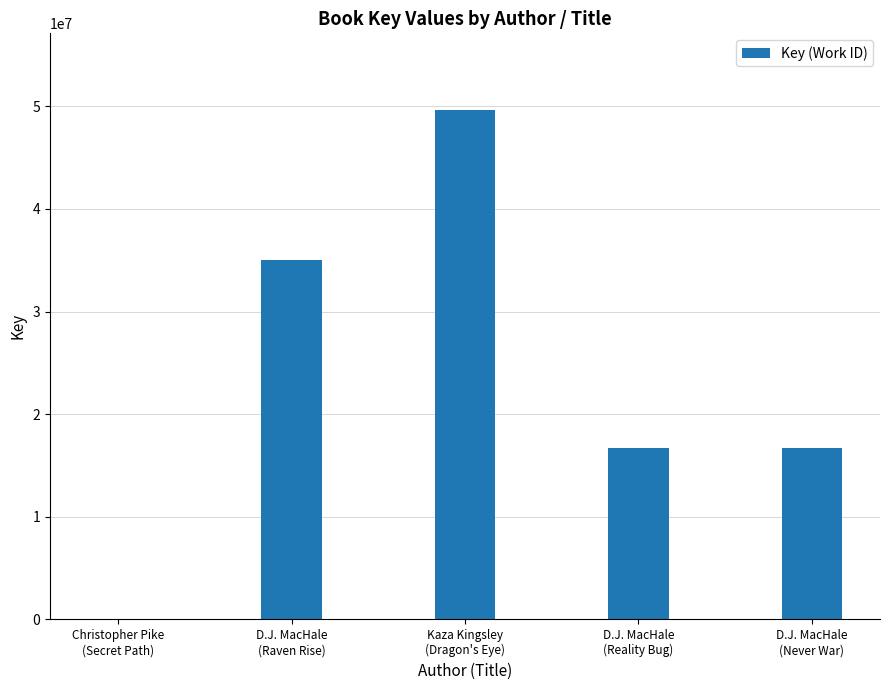

Where does the data first go above 16689340?

D.J. MacHale
(Raven Rise)